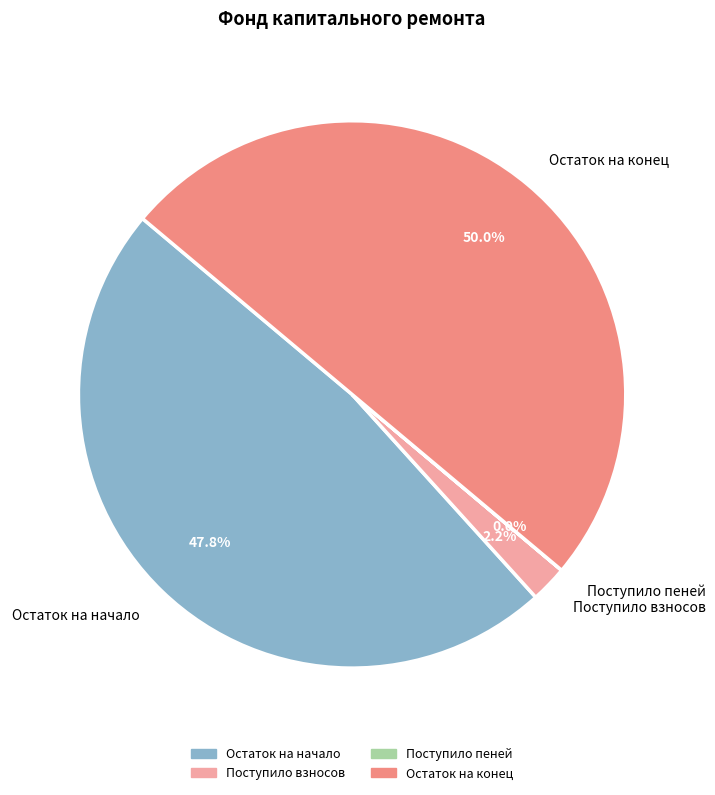

Do Поступило взносов and Остаток на конец together represent more than half of the pie?

Yes